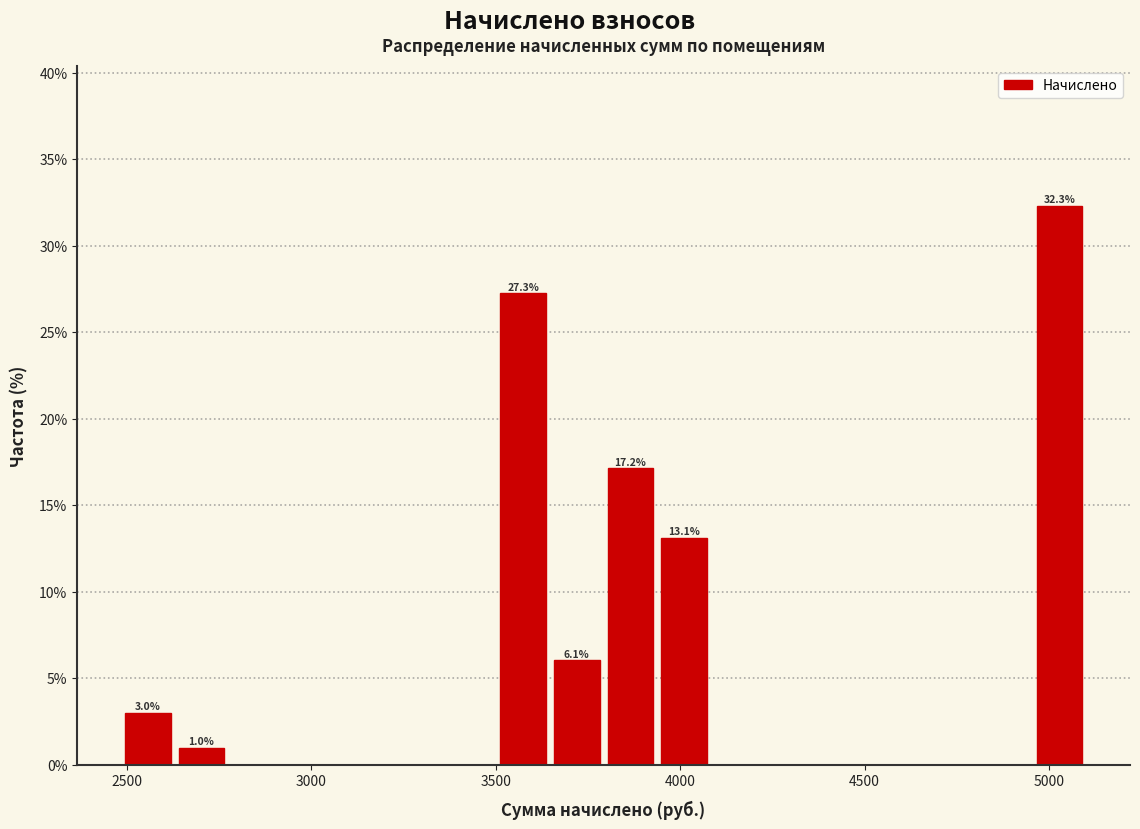

Around what value on the x-axis is the tallest bar? Give the approximate position of its centre, as read against the axis.

5050